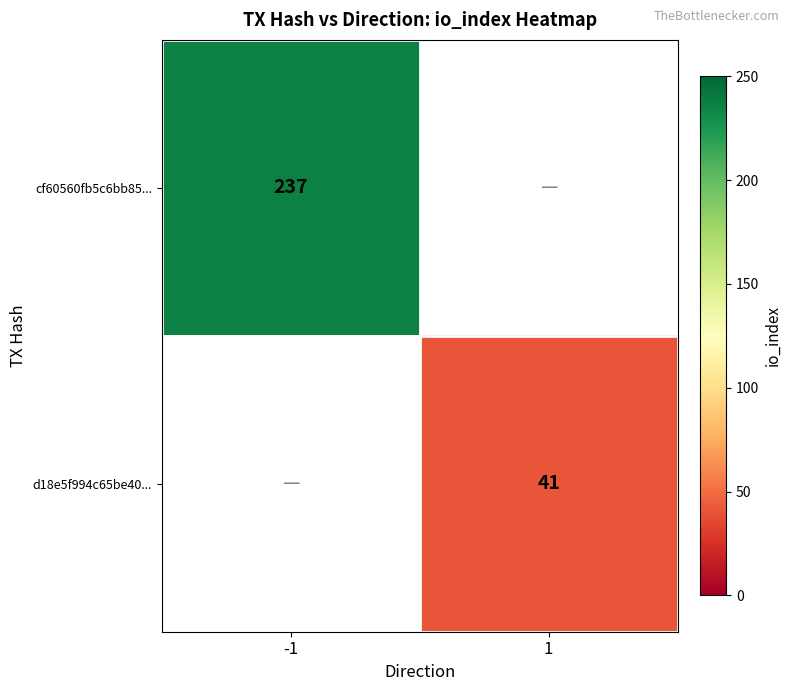

Is it true that cf60560fb5c6bb85... equals 165 at -1?

False